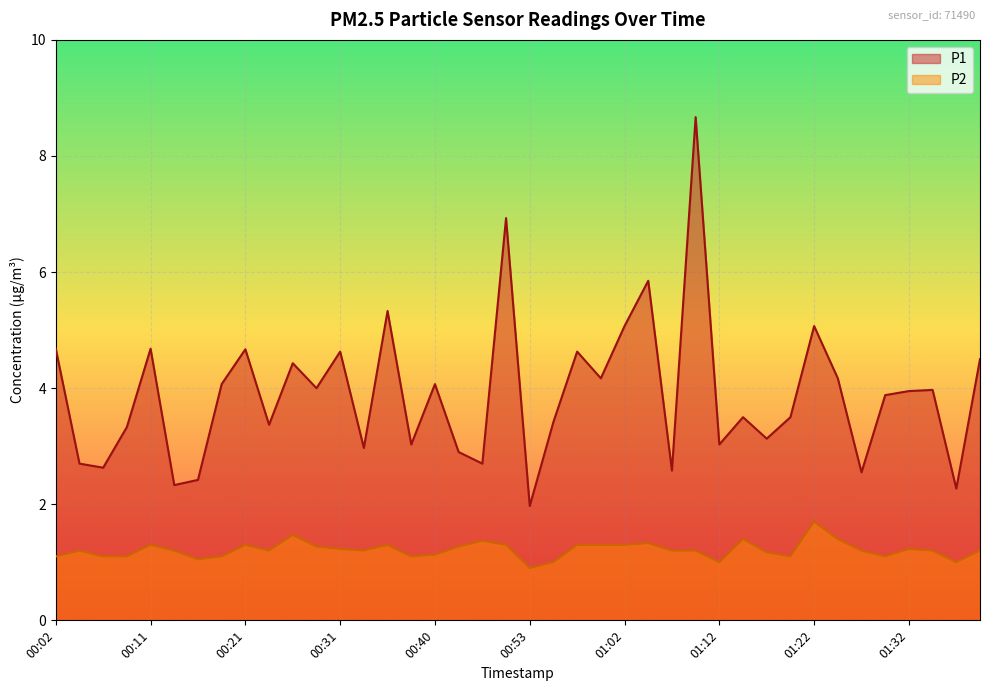

True or false: P2 and P1 cross at least once.

False